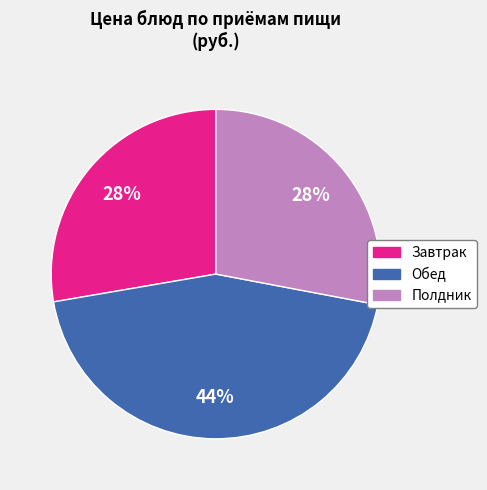

Is there any slice that represents more than half of the pie?

No